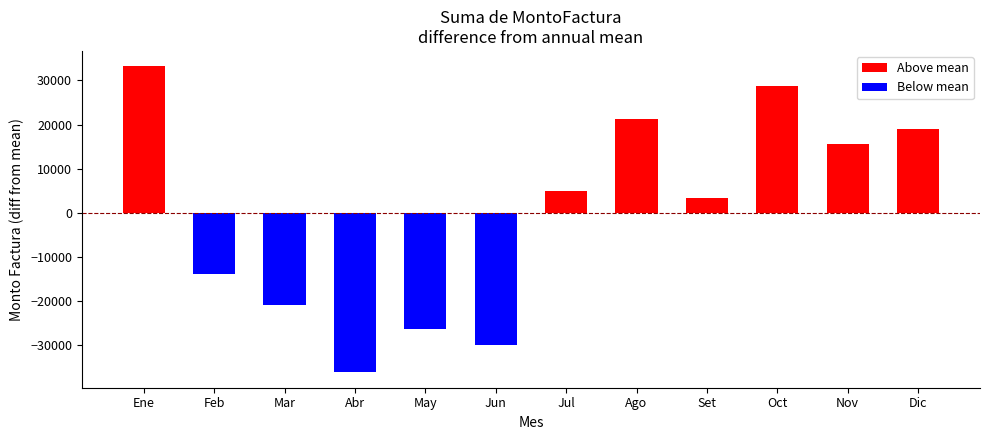

What is the maximum value shown in the chart?

33199.9